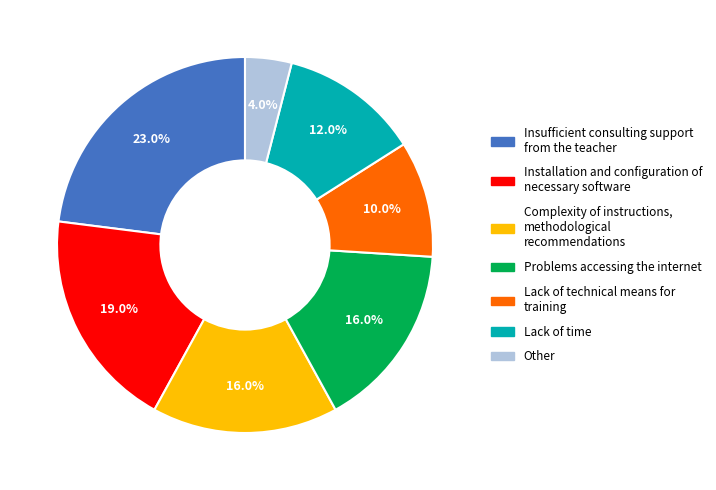

To the nearest percent, what is the average slice percentage?

14%